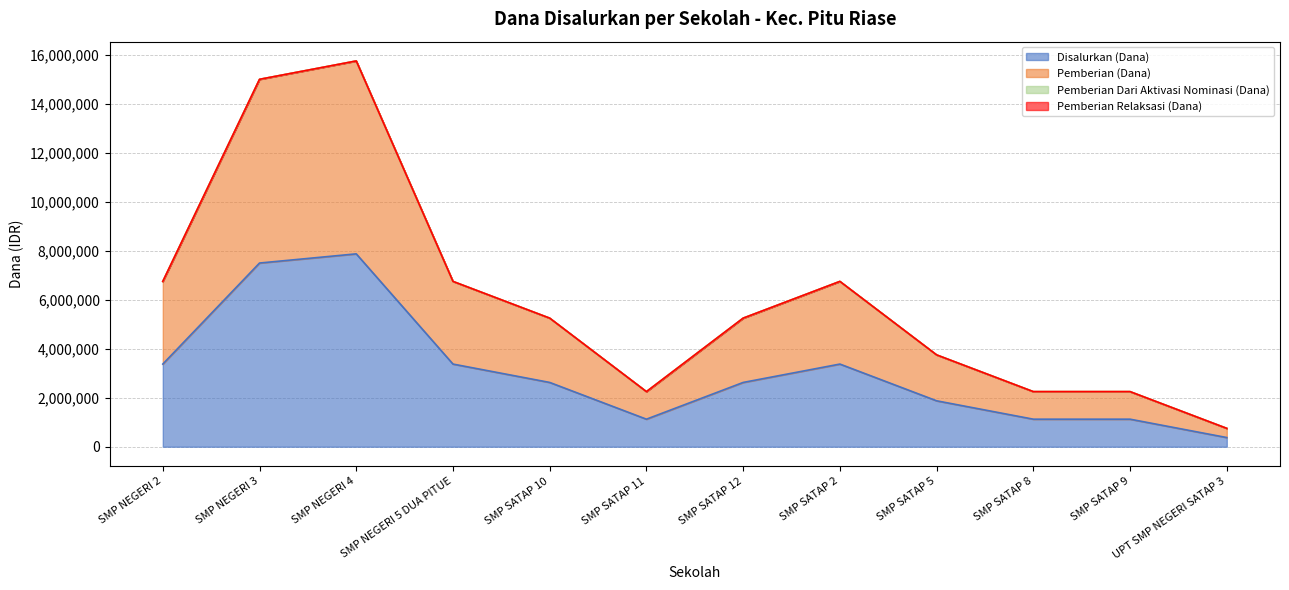

True or false: Disalurkan (Dana) and Pemberian (Dana) intersect in this chart.

False